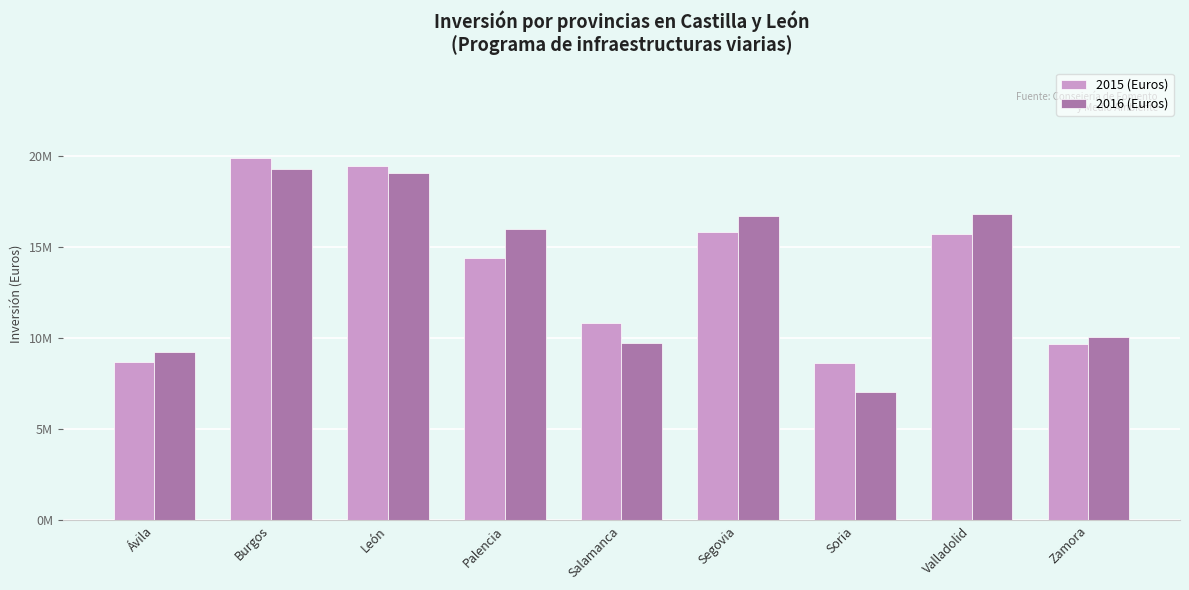

The 2016 (Euros) series shows 1991806.1 at Ávila. True or false?

False